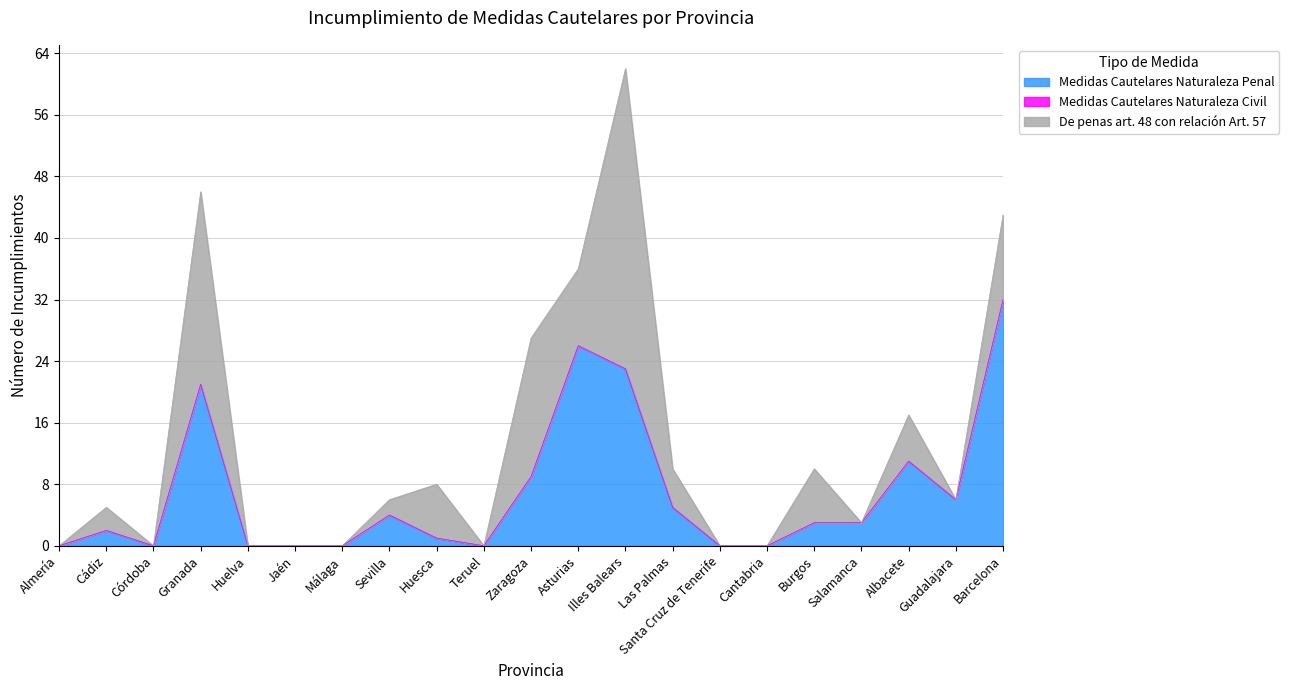

What is the label of the 6th point from the right?

Cantabria